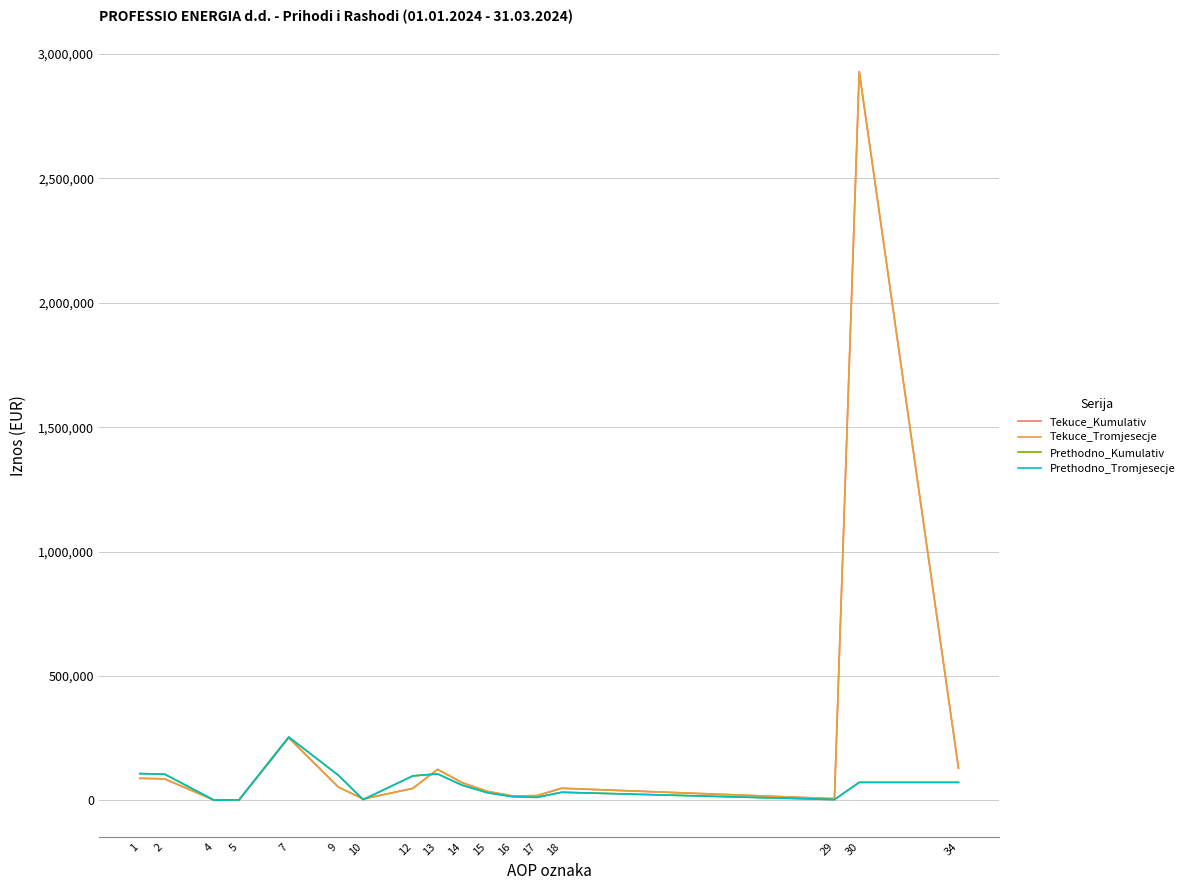

Does the chart display data point markers on the line(s)?

No